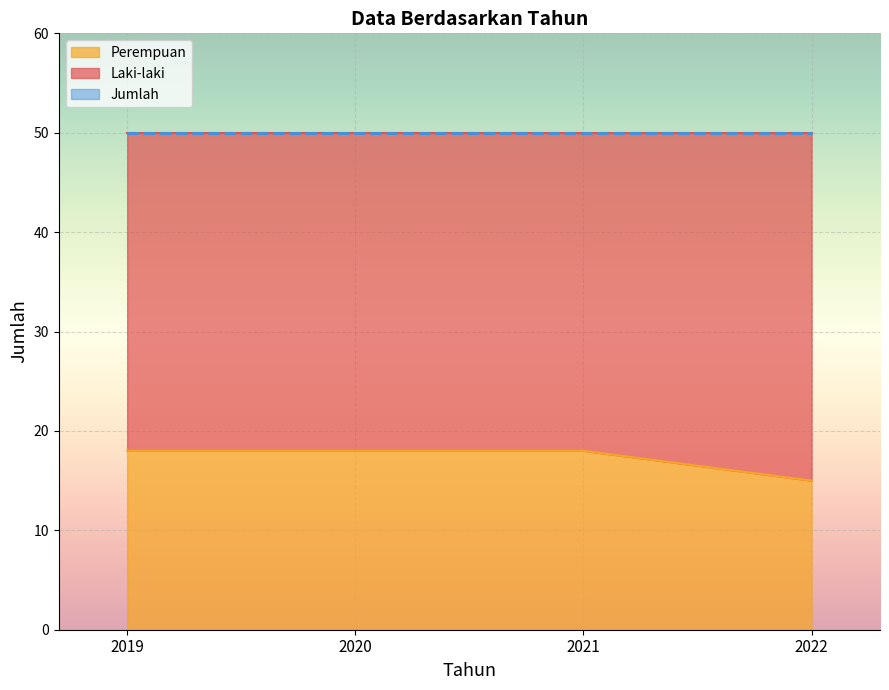

What is the value of the Jumlah point at the 3rd from the left?

50